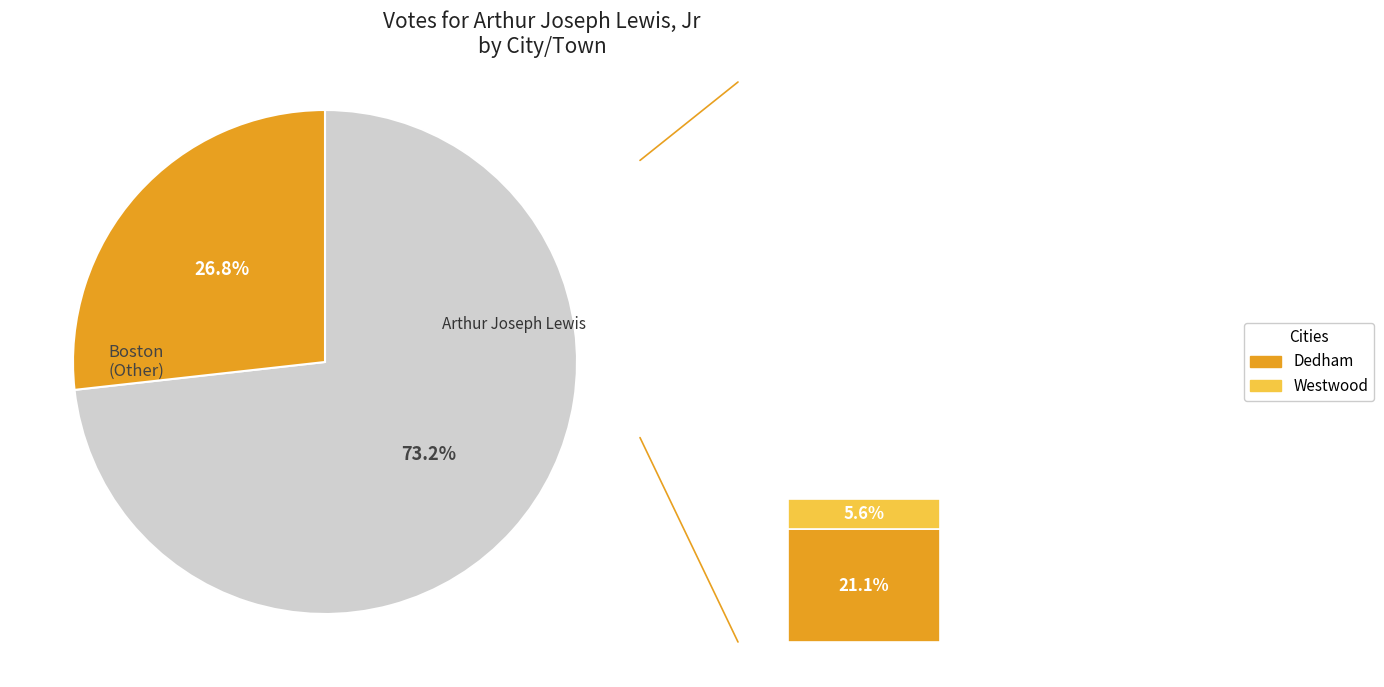

To the nearest percent, what is the difference between the largest and smallest slice percentages?

68%